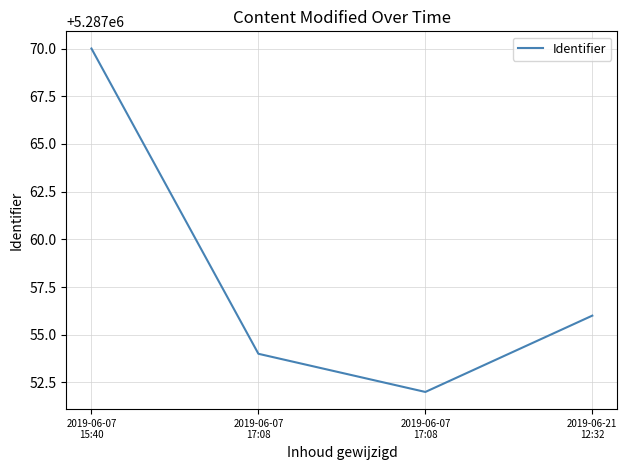

Count the number of data series in this chart.

1